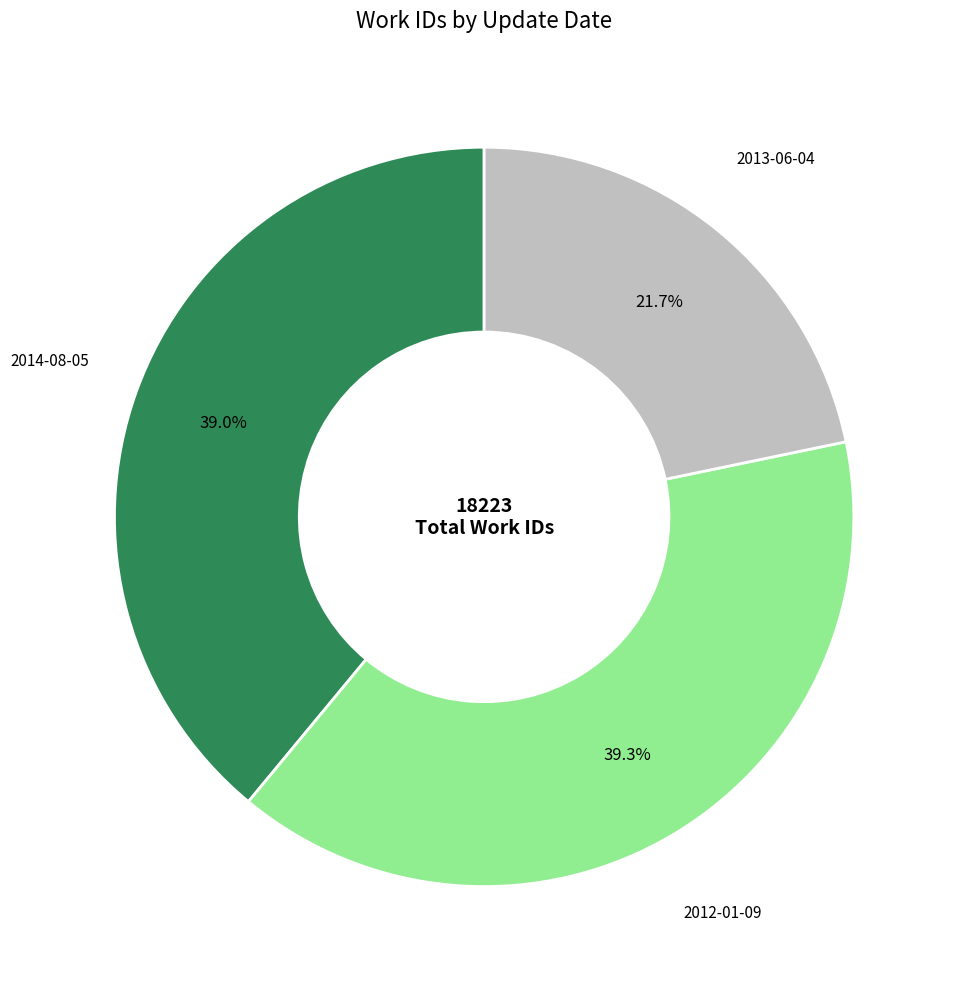

How many slices are in this pie chart?

3